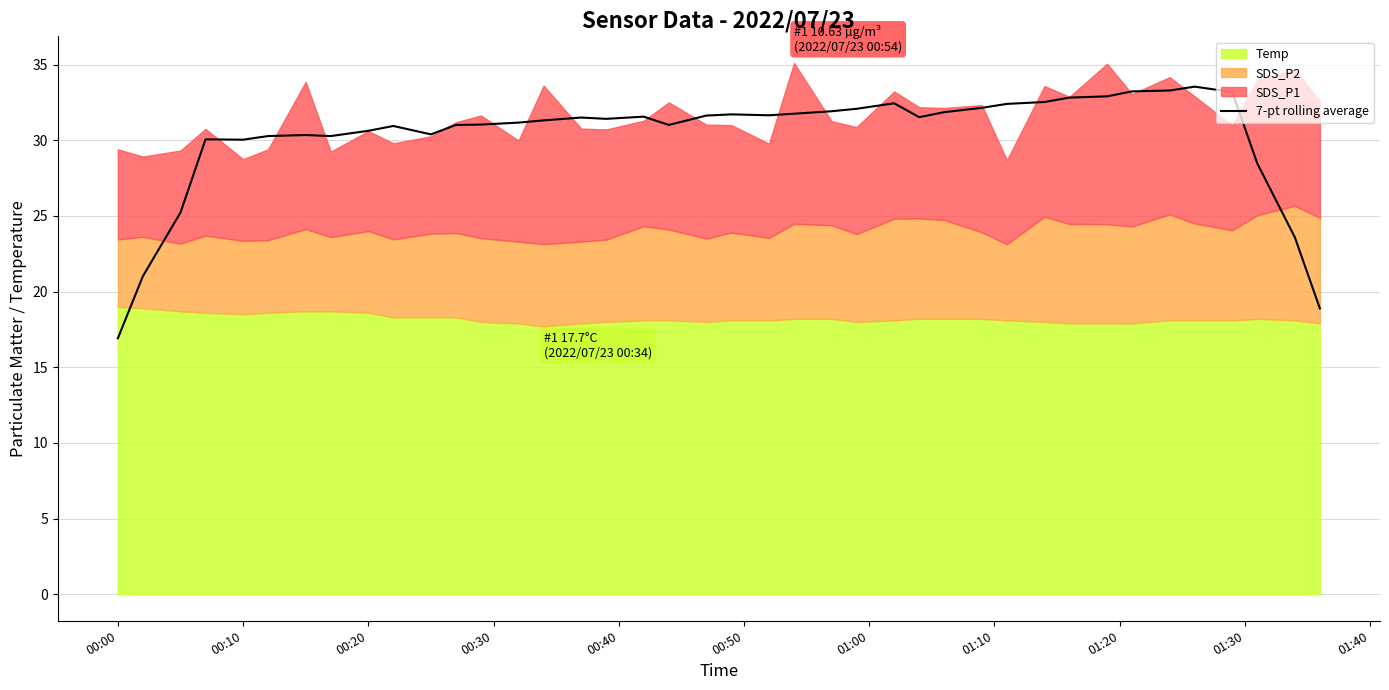

What is the maximum value for 7-pt rolling average?

33.5